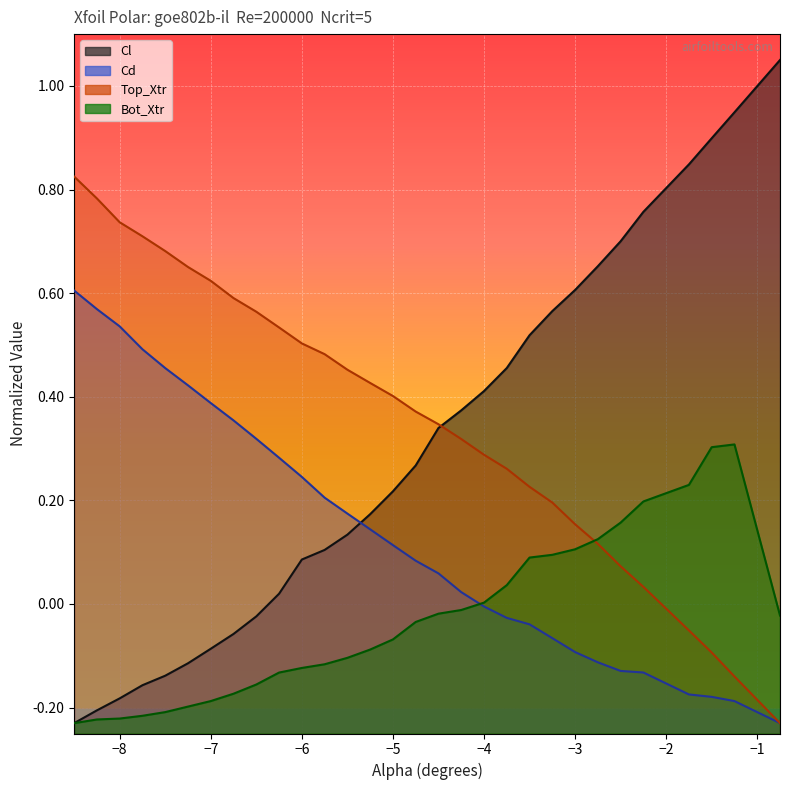

What are all the series names shown in the legend?

Cl, Cd, Top_Xtr, Bot_Xtr